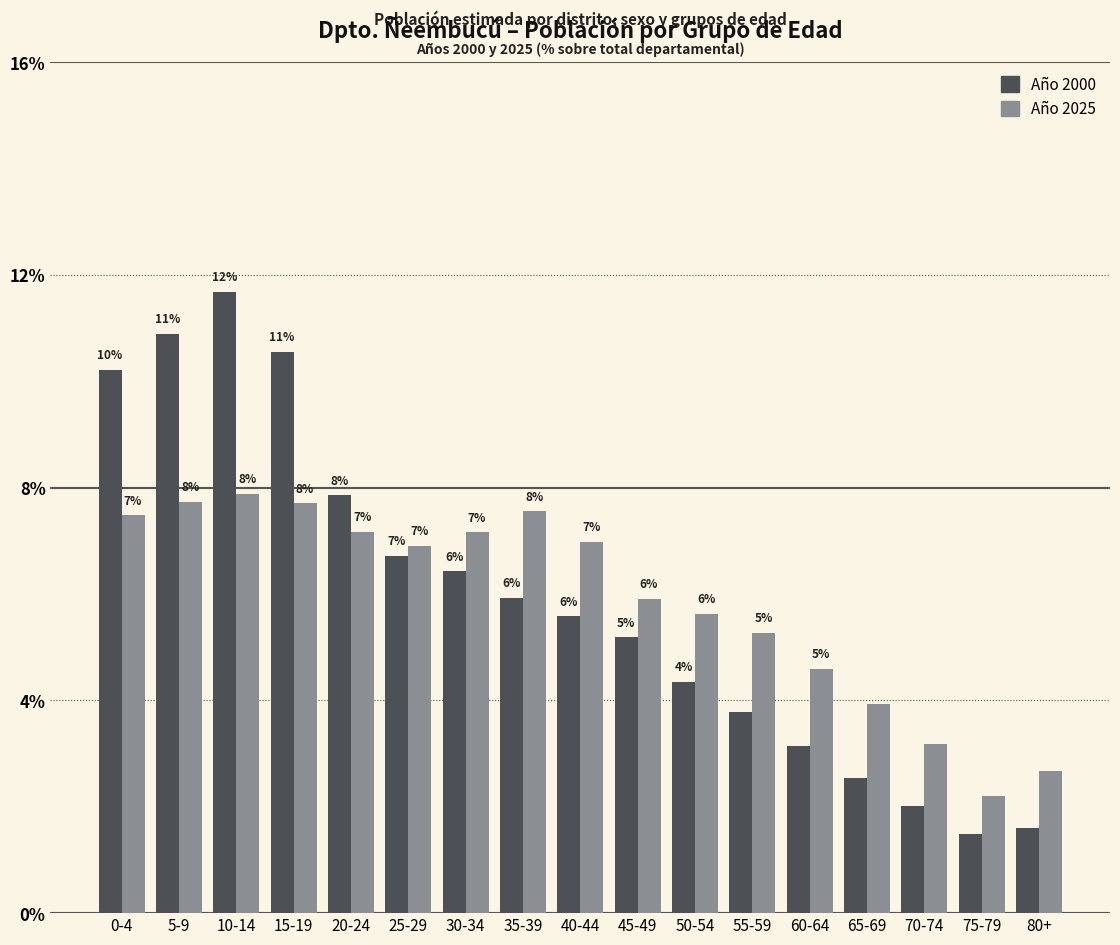

What are all the series names shown in the legend?

Año 2000, Año 2025